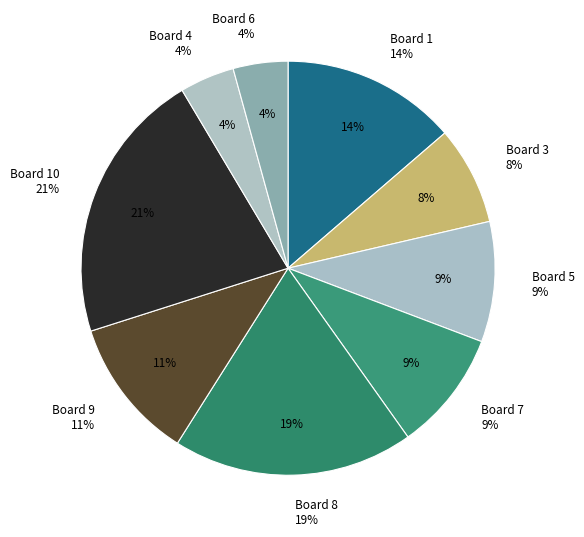

Which category has the biggest portion of the pie?

Board 10